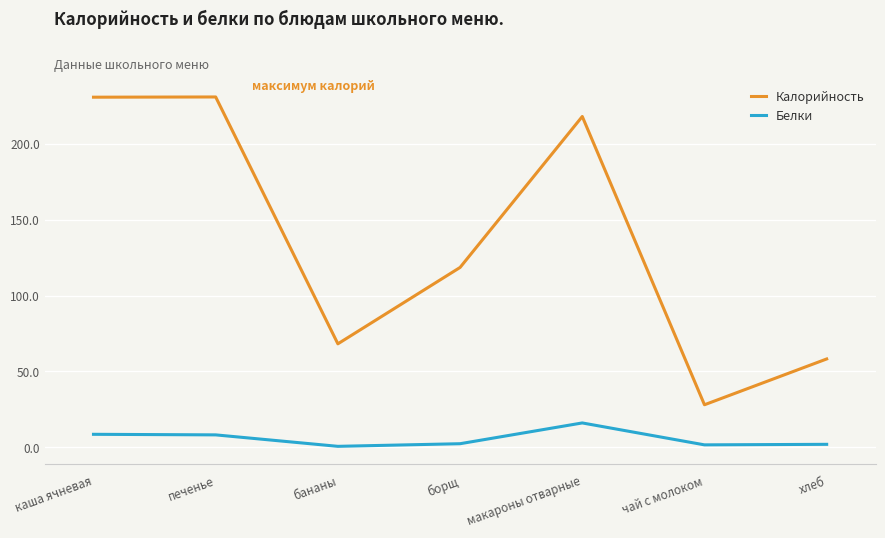

What is the spread (max minus min) of values at бананы?

67.6